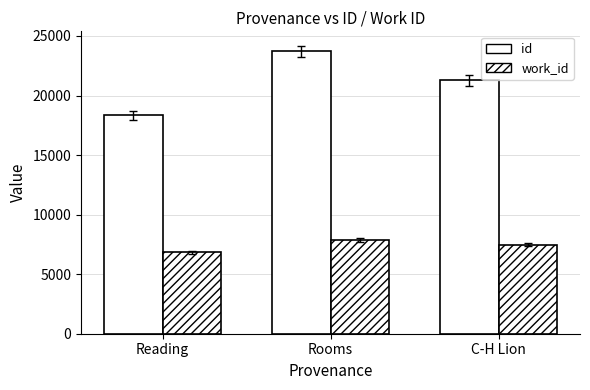

At C-H Lion, list the series in order from smallest to largest.

work_id, id